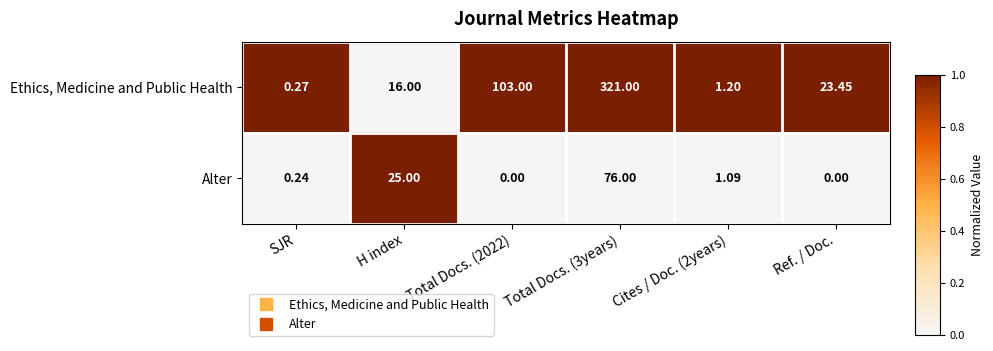

At which label is Alter closest to 38?

H index